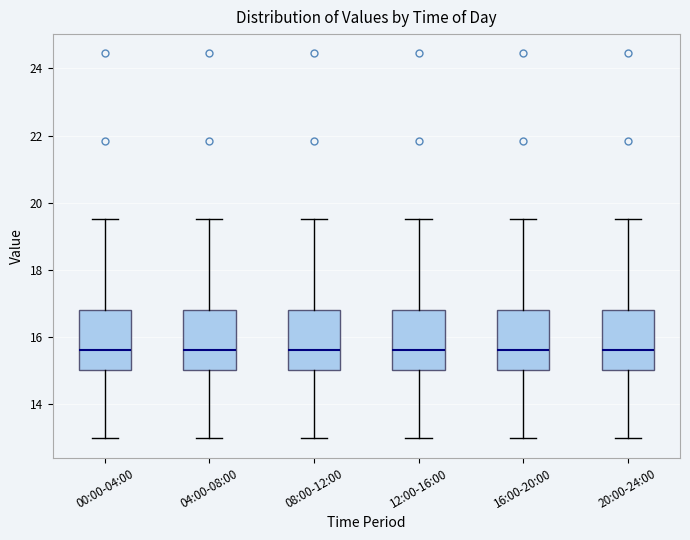

Reading left to right, read every box against the y-axis: the position of its median line, the range the box covers, and the ends of its whiskers. The values are not printed on the chart, so give them approximately, as read against the axis.

00:00-04:00: median 15.6, box 15.0 to 16.8, whiskers 13.0 to 19.6
04:00-08:00: median 15.6, box 15.0 to 16.8, whiskers 13.0 to 19.6
08:00-12:00: median 15.6, box 15.0 to 16.8, whiskers 13.0 to 19.6
12:00-16:00: median 15.6, box 15.0 to 16.8, whiskers 13.0 to 19.6
16:00-20:00: median 15.6, box 15.0 to 16.8, whiskers 13.0 to 19.6
20:00-24:00: median 15.6, box 15.0 to 16.8, whiskers 13.0 to 19.6